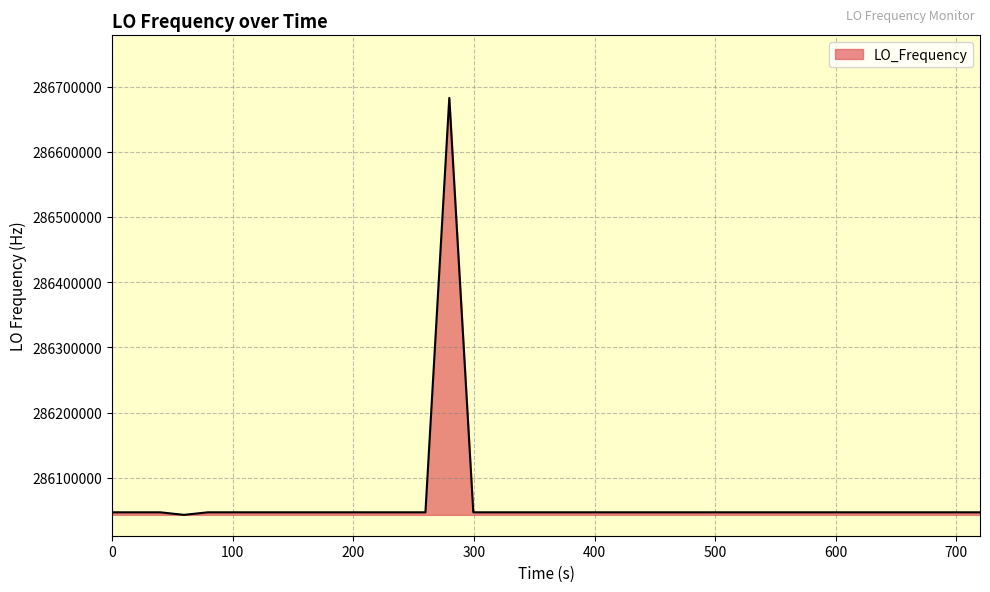

What is the greatest value displayed?

286682702.2